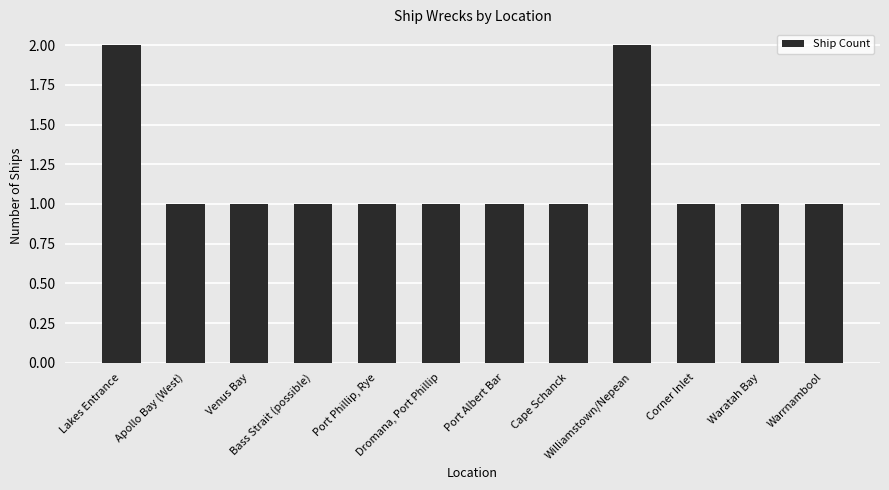

What is the label of the 4th bar from the left?

Bass Strait (possible)